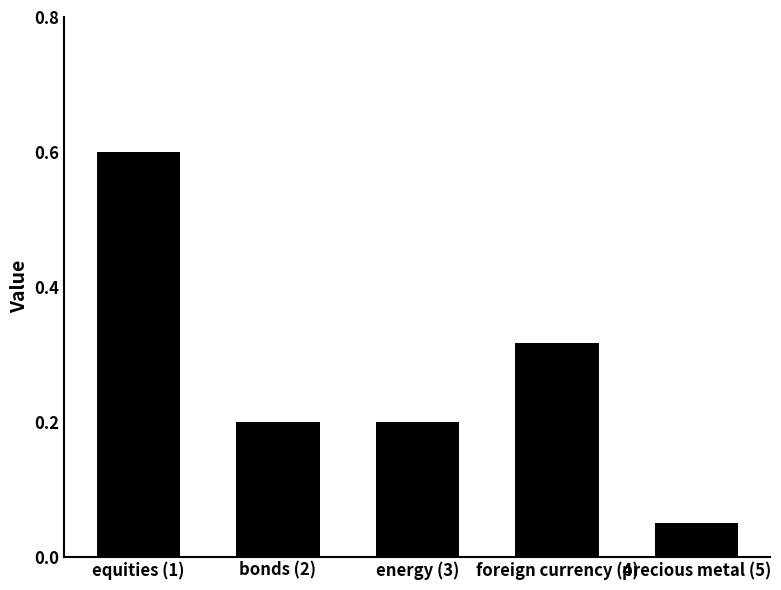

Where is the data nearest to the value 0?

precious metal (5)